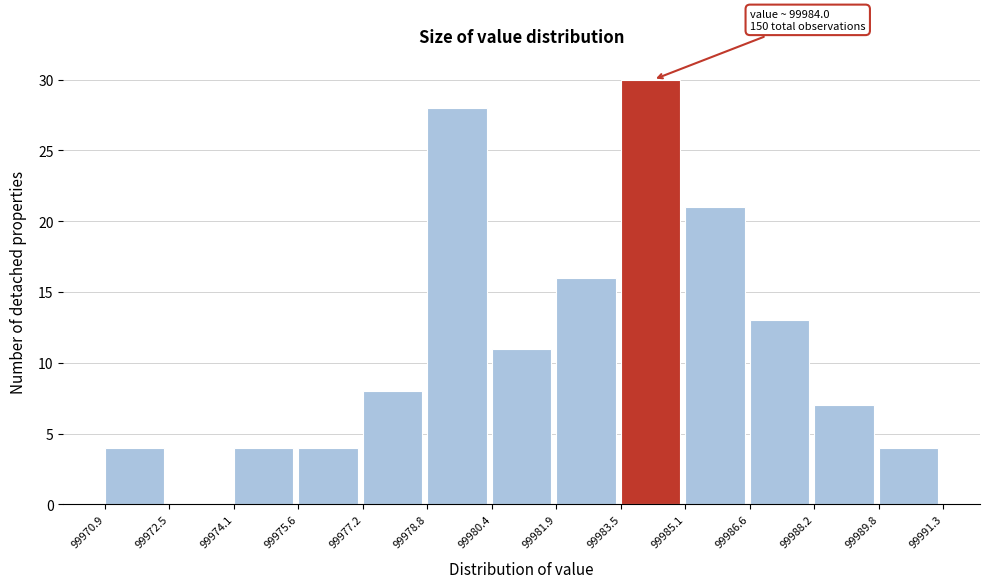

Which range on the x-axis has the tallest bar?

99983.5 to 99985.1